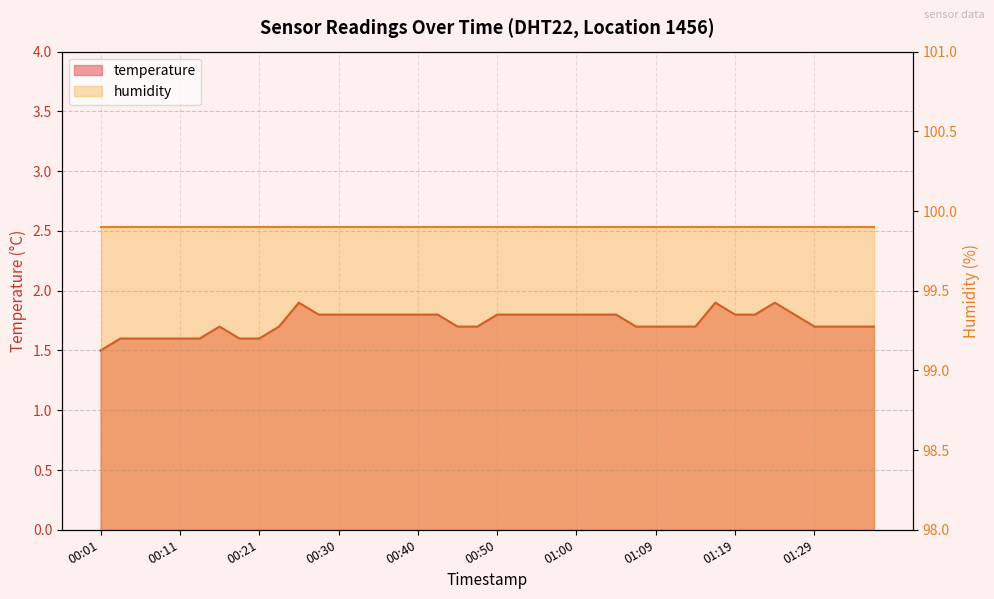

At which category does the data reach its first local peak?

00:16